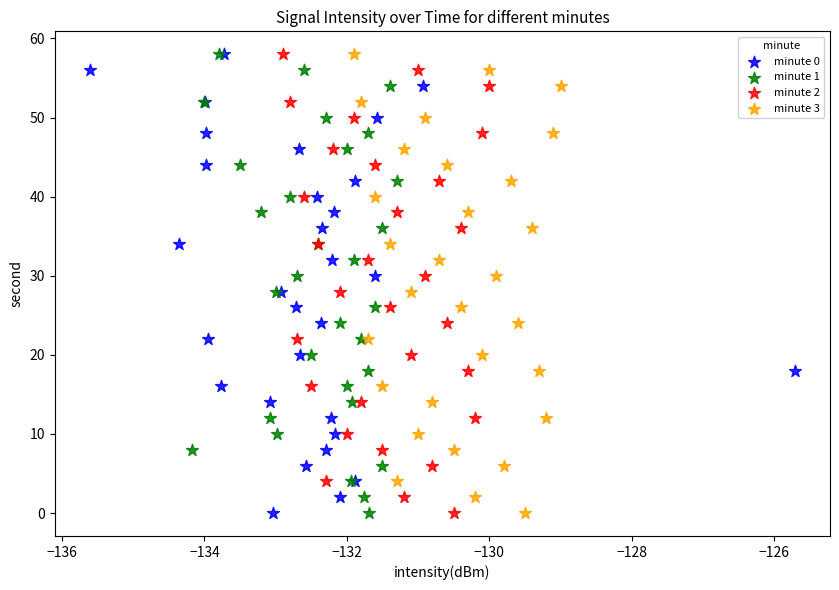

What are all the series names shown in the legend?

minute 0, minute 1, minute 2, minute 3